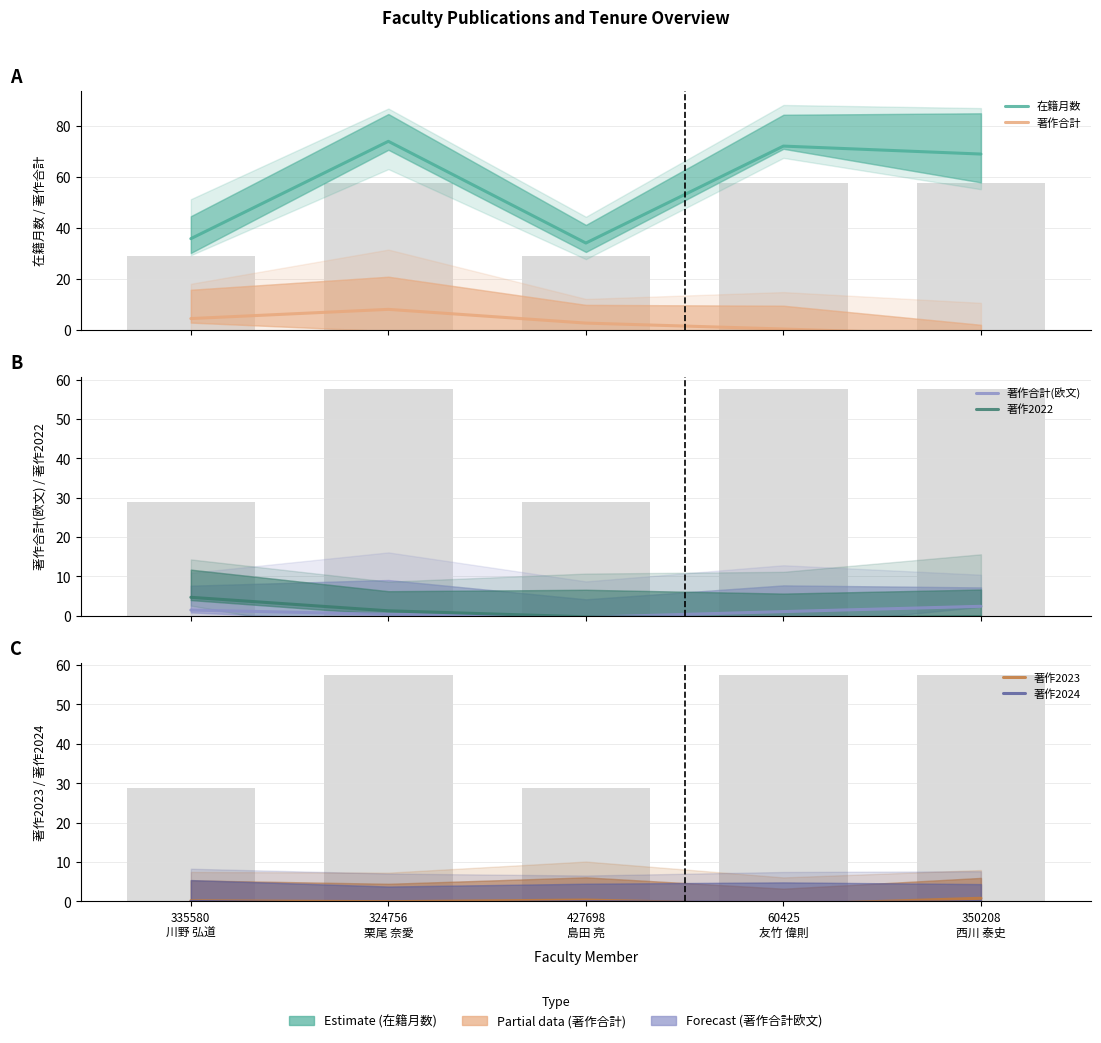

How many series are shown in this chart?

6